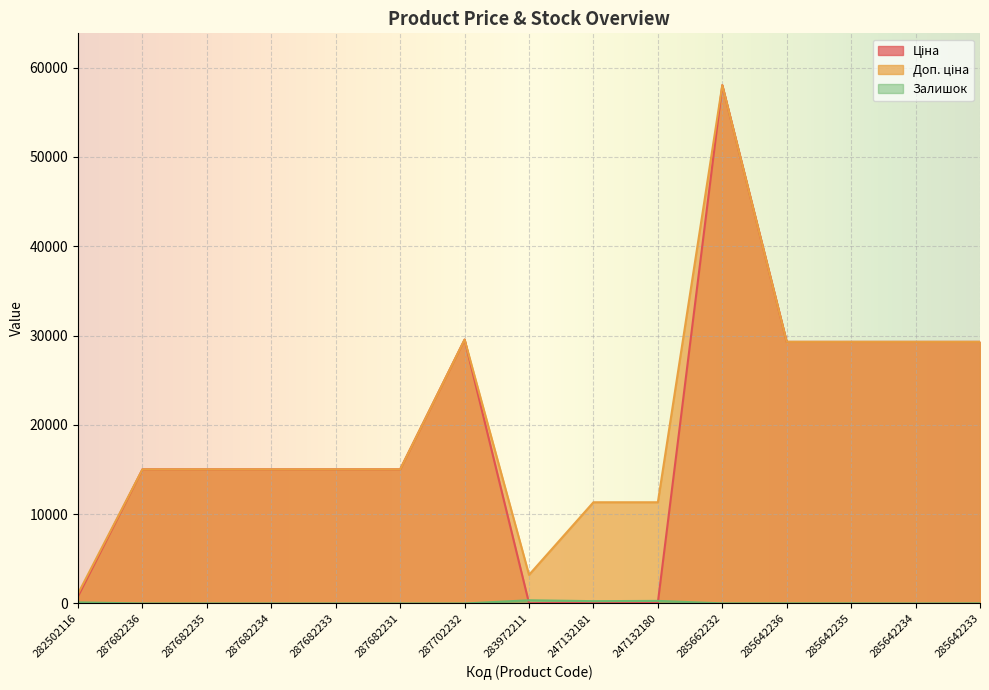

In Залишок, how many points are lower than both neighbors (excluding endpoints)?

2